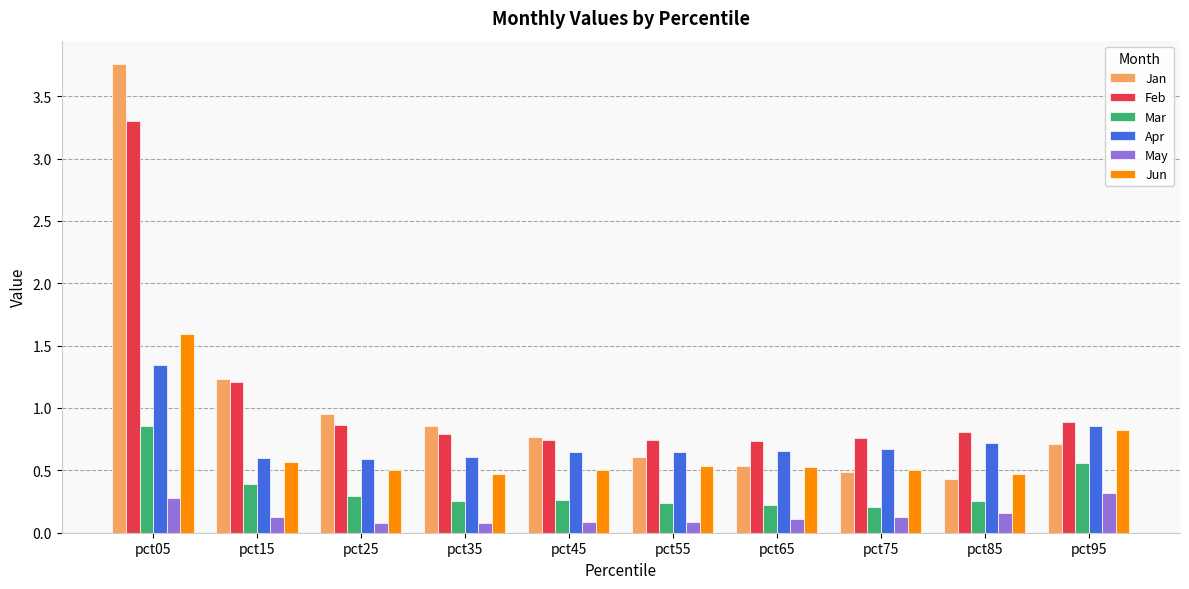

Is it true that Mar equals 0.4 at pct15?

True